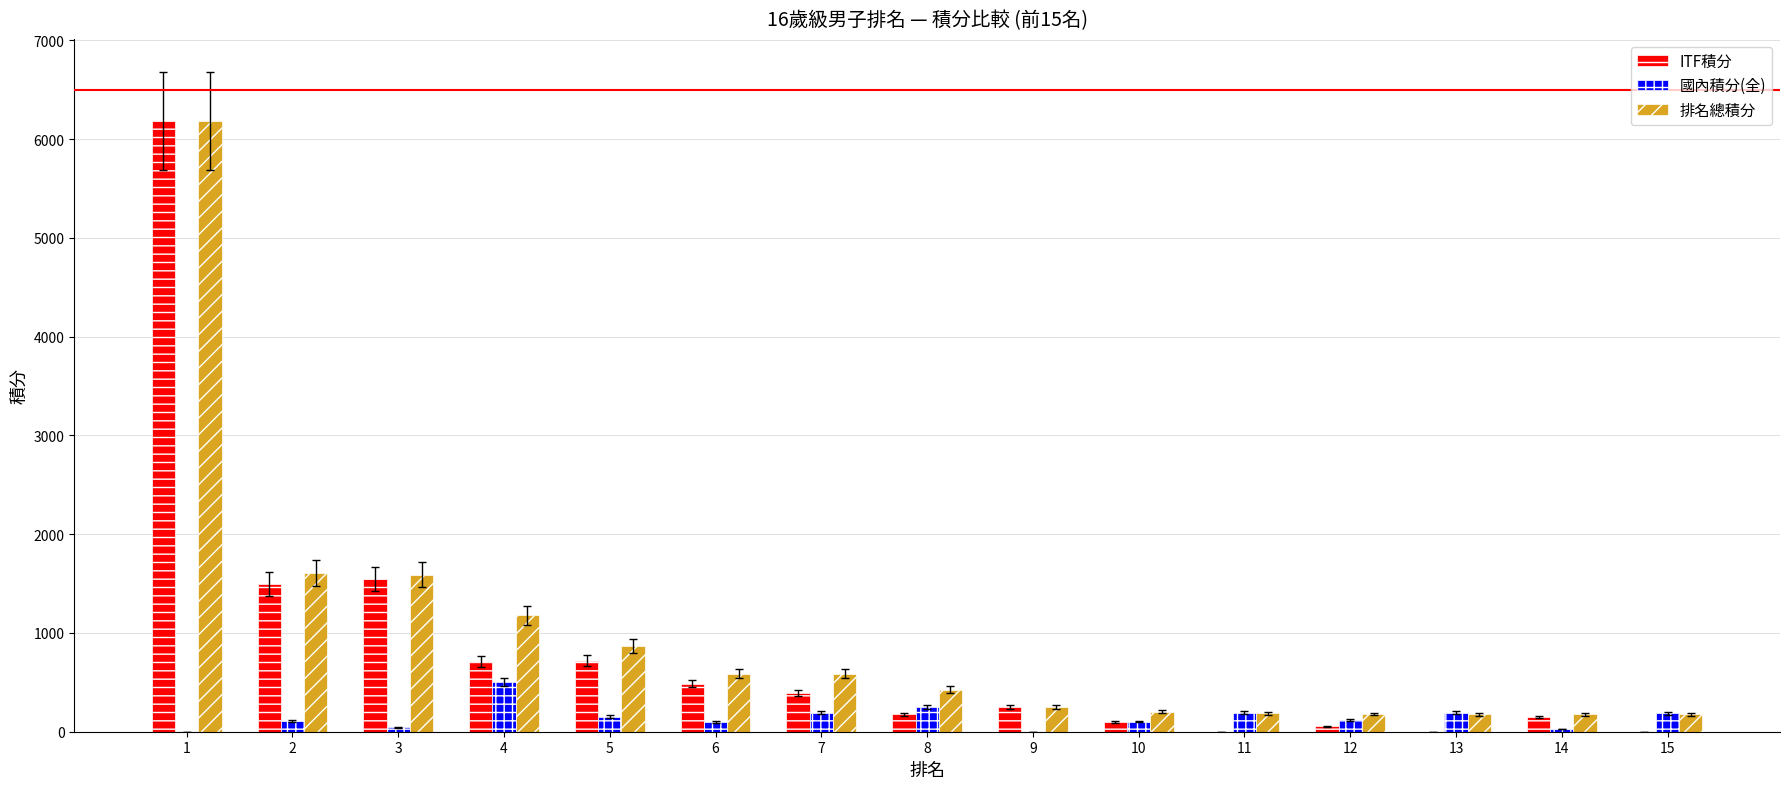

What is the sum of the 國內積分(全) values at 15 and 1?

184.8